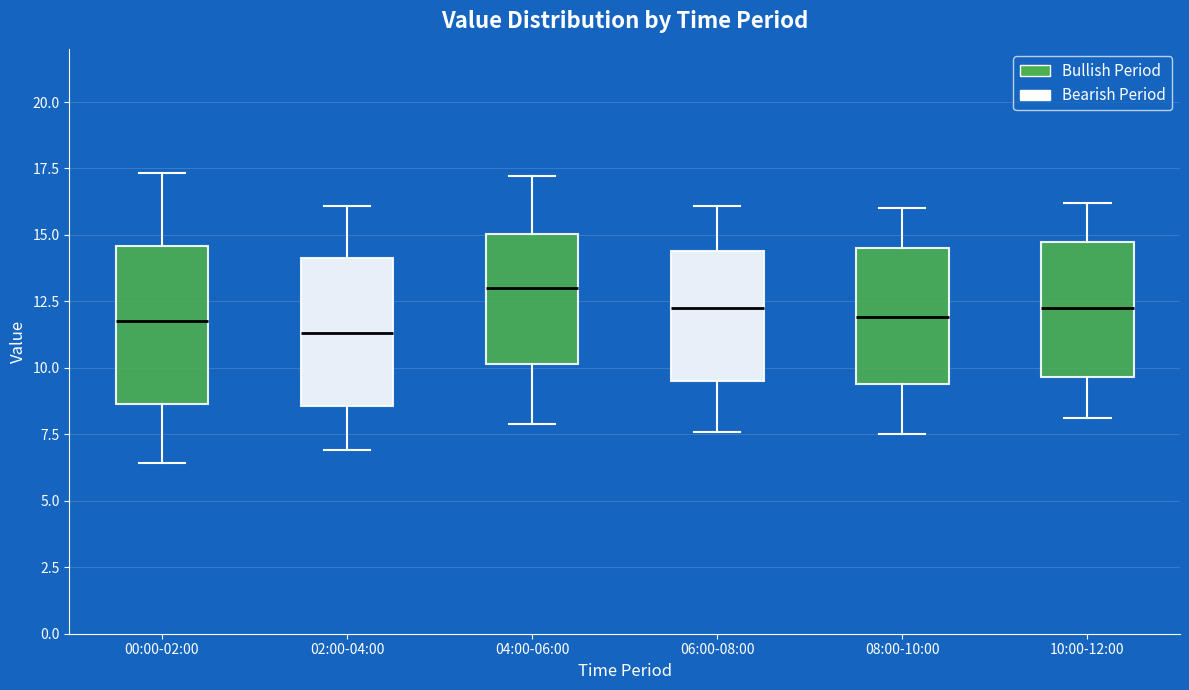

Reading left to right, transcribe this box plot: for each box, give where its median line is, the range the box spans, and where its two whiskers end, as read against the y-axis. The values are not printed on the chart, so give them approximately, as read against the axis.

00:00-02:00: median 12.0, box 8.5 to 14.5, whiskers 6.5 to 17.5
02:00-04:00: median 11.5, box 8.5 to 14.0, whiskers 7.0 to 16.0
04:00-06:00: median 13.0, box 10.0 to 15.0, whiskers 8.0 to 17.0
06:00-08:00: median 12.5, box 9.5 to 14.5, whiskers 7.5 to 16.0
08:00-10:00: median 12.0, box 9.5 to 14.5, whiskers 7.5 to 16.0
10:00-12:00: median 12.5, box 9.5 to 14.5, whiskers 8.0 to 16.0